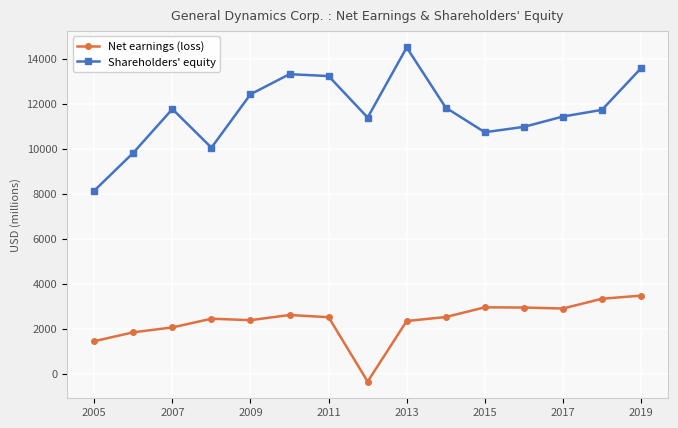

Which series has the widest spread of values?

Shareholders' equity